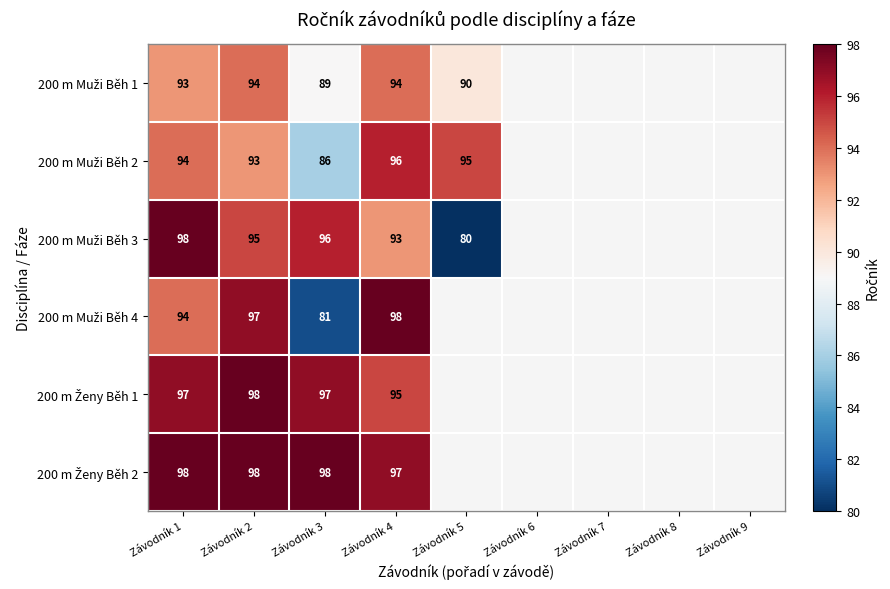

What is the difference between the highest and lowest values at Závodník 3?

17